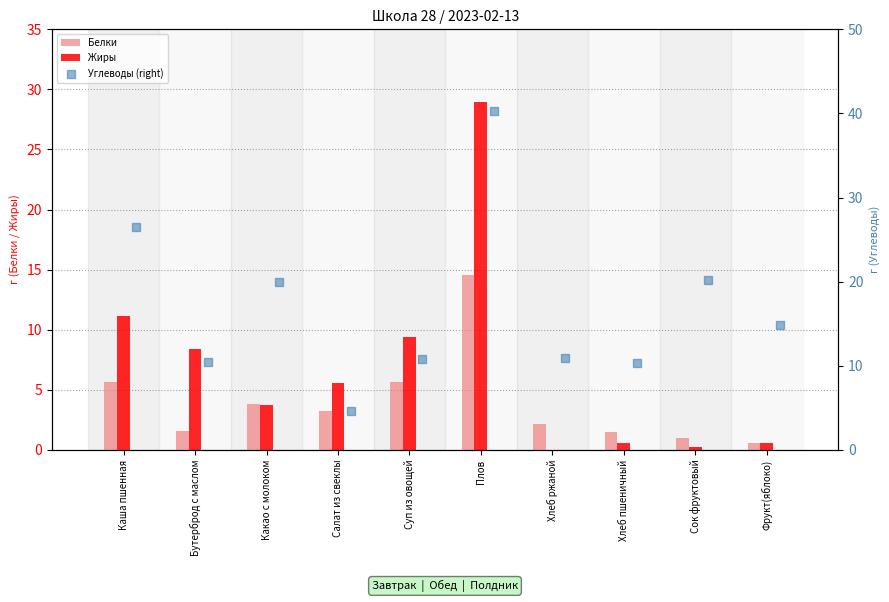

Which series has the largest total across all categories?

Углеводы (right)